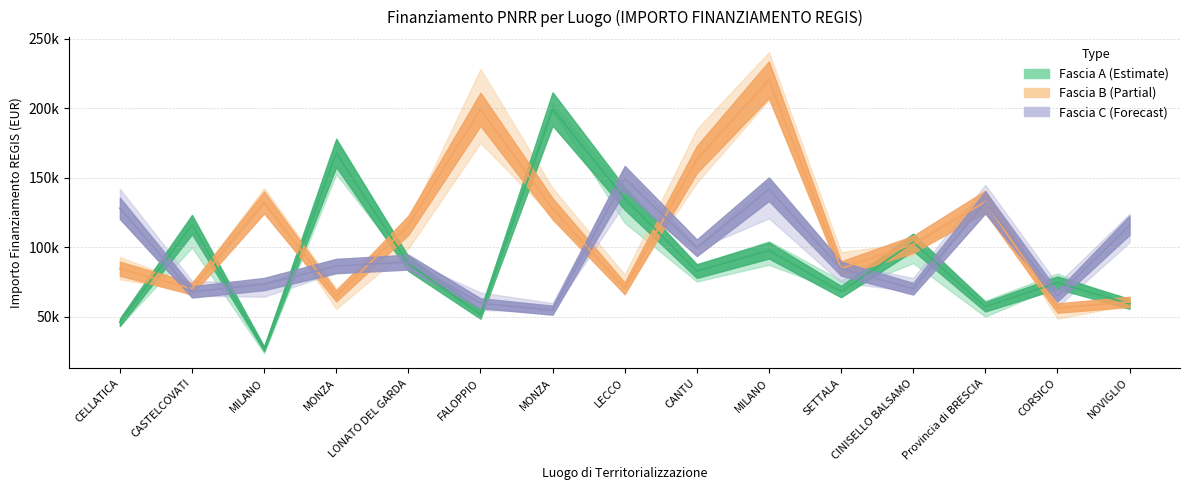

At which category is the sum across all series the highest?

MILANO